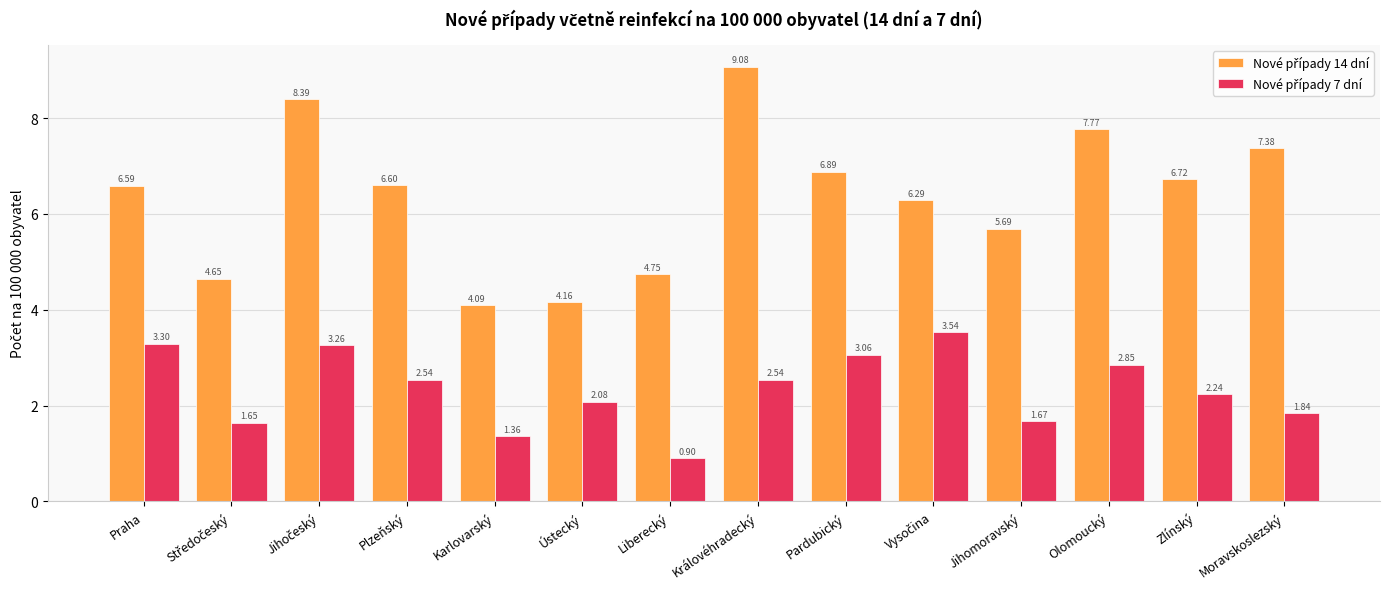

Which category has the lowest value across all series?

Liberecký